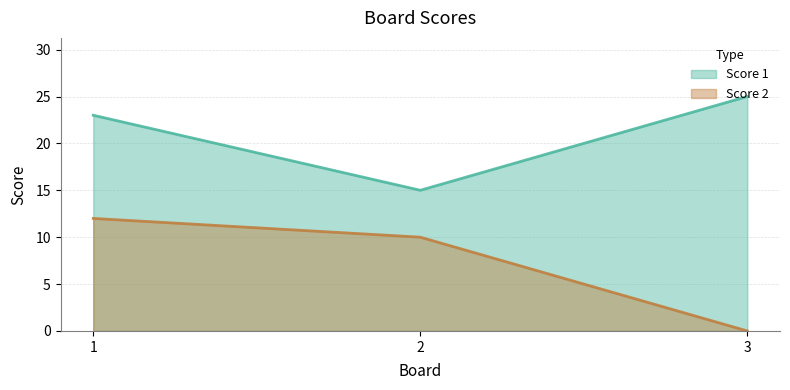

Rank the series by their maximum value, from lowest to highest.

Score 2, Score 1